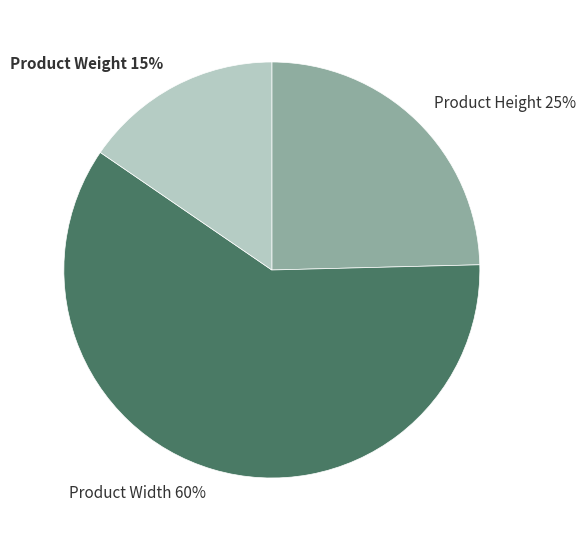

Which slice is the smallest?

Product Weight